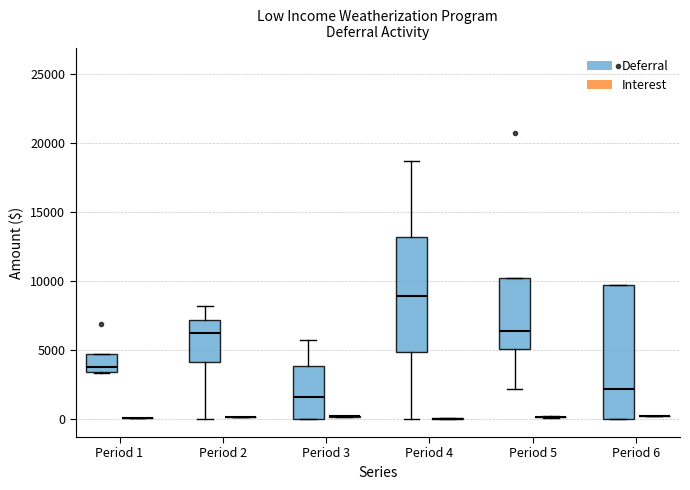

Reading left to right, transcribe this box plot: for each box, give where its median line is, the range the box spans, and where its two whiskers end, as read against the y-axis. The values are not printed on the chart, so give them approximately, as read against the axis.

Period 1 (Deferral): median 4000, box 3500 to 5000, whiskers 3500 to 5000
Period 1 (Interest): box collapsed to a line at 0, whiskers 0 to 0
Period 2 (Deferral): median 6000, box 4000 to 7000, whiskers 0 to 8000
Period 2 (Interest): box collapsed to a line at 0, whiskers 0 to 0
Period 3 (Deferral): median 1500, box 0 to 4000, whiskers 0 to 5500
Period 3 (Interest): box collapsed to a line at 0, whiskers 0 to 0
Period 4 (Deferral): median 9000, box 5000 to 13000, whiskers 0 to 18500
Period 4 (Interest): box collapsed to a line at 0, whiskers 0 to 0
Period 5 (Deferral): median 6500, box 5000 to 10000, whiskers 2000 to 10000
Period 5 (Interest): box collapsed to a line at 0, whiskers 0 to 0
Period 6 (Deferral): median 2000, box 0 to 9500, whiskers 0 to 9500
Period 6 (Interest): box collapsed to a line at 0, whiskers 0 to 0